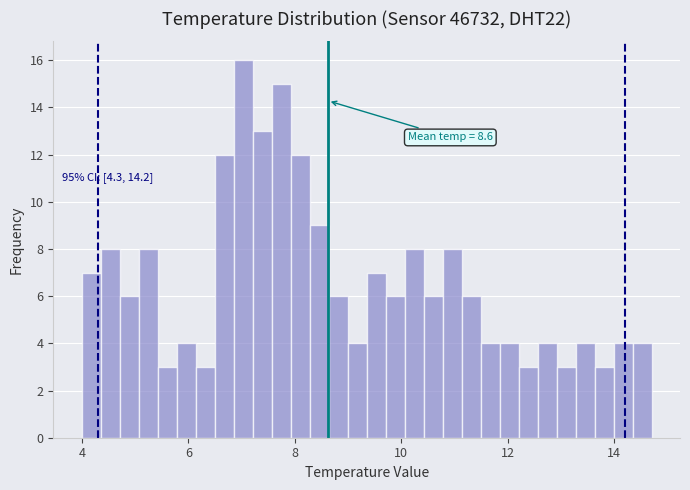

Read against the x-axis, roughly where is the centre of the tallest bar?

7.0